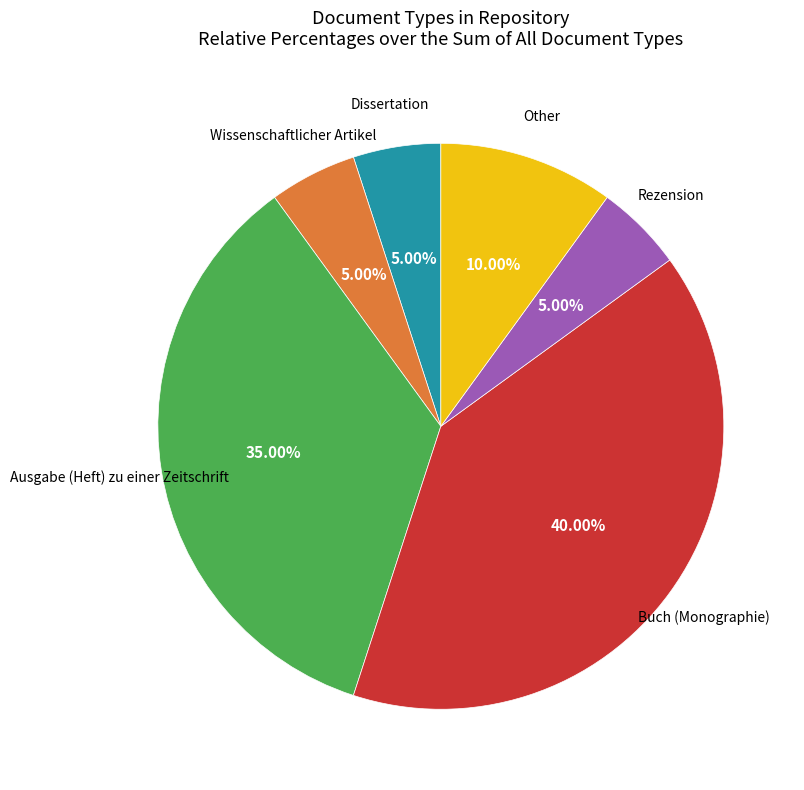

Does any single category account for the majority?

No